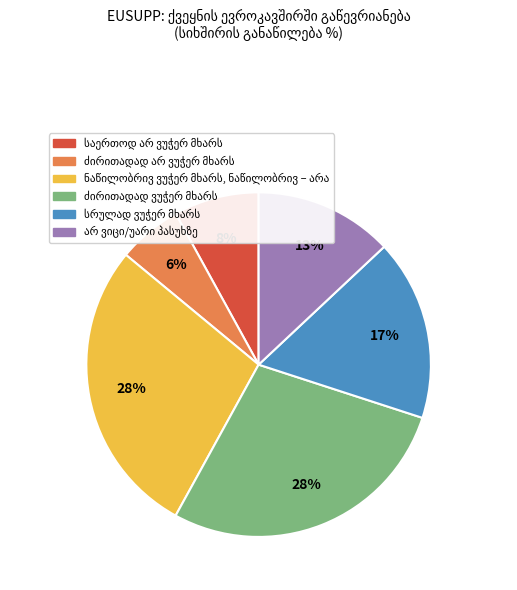

To the nearest percent, what is the average slice percentage?

17%